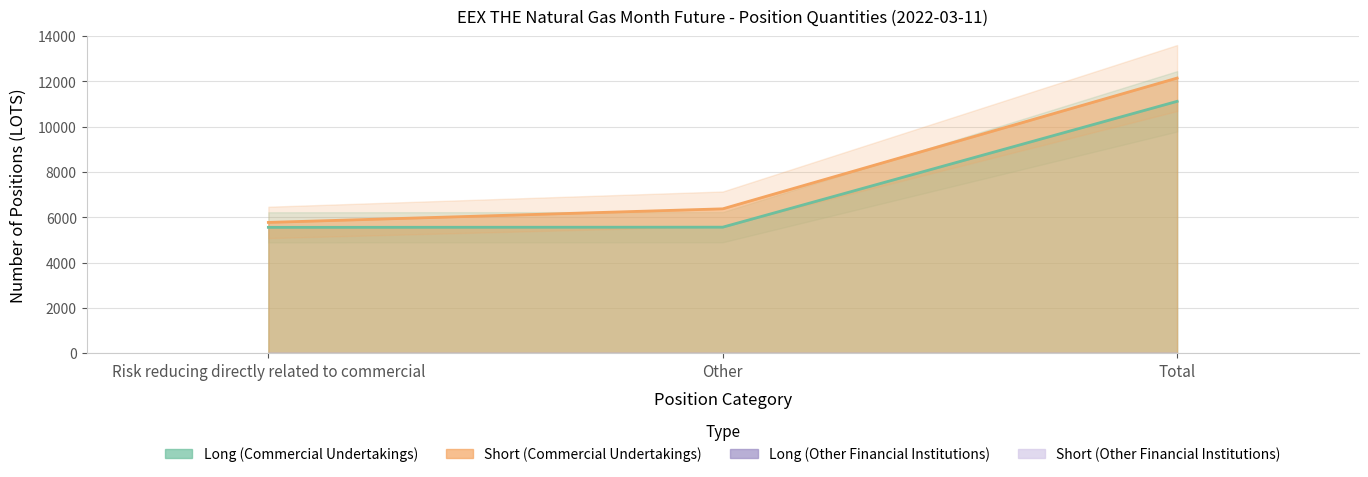

At which label does Long (Commercial Undertakings) first exceed 5564?

Total